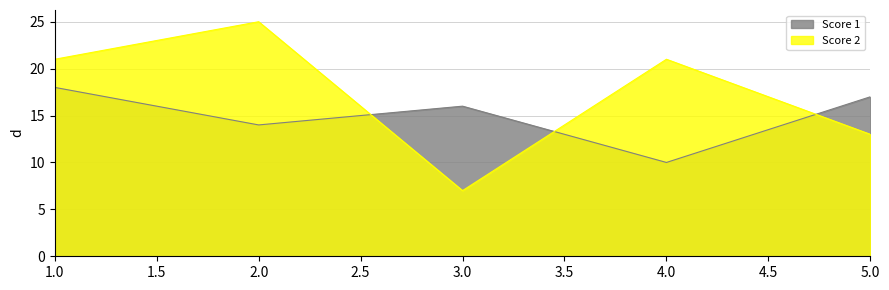

How many interior local peaks does the Score 1 series have?

1